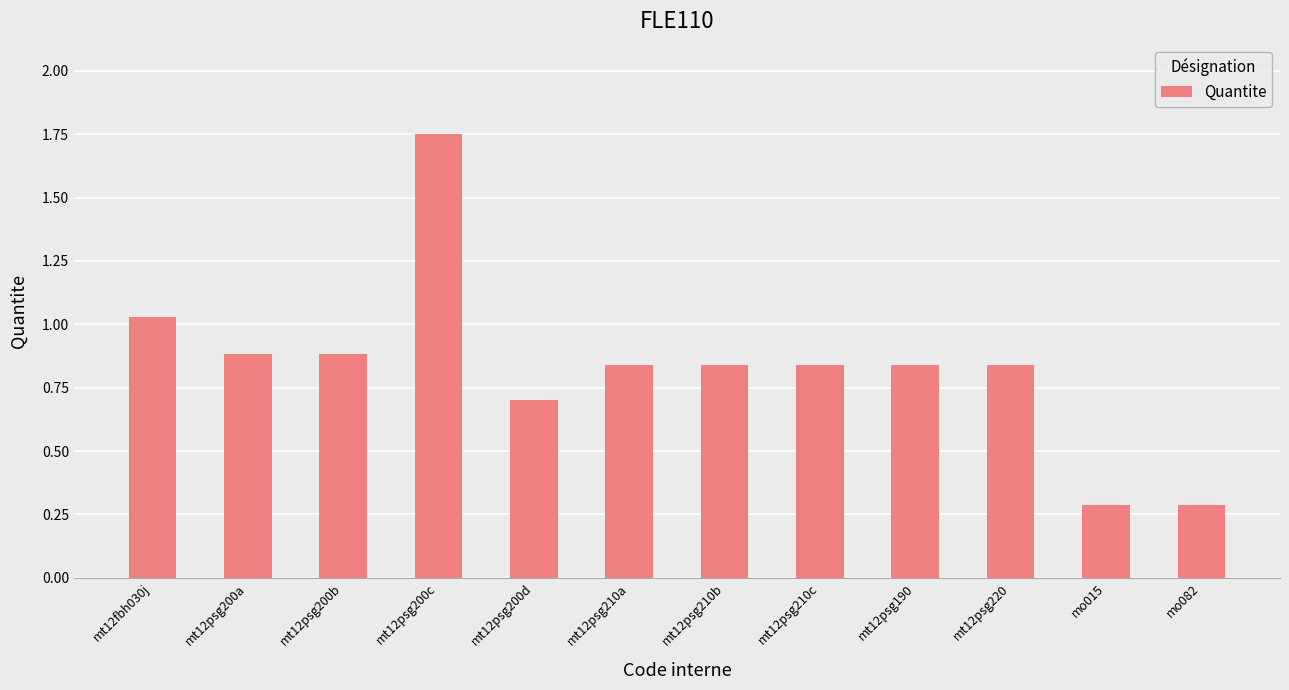

What is the smallest value displayed?

0.3